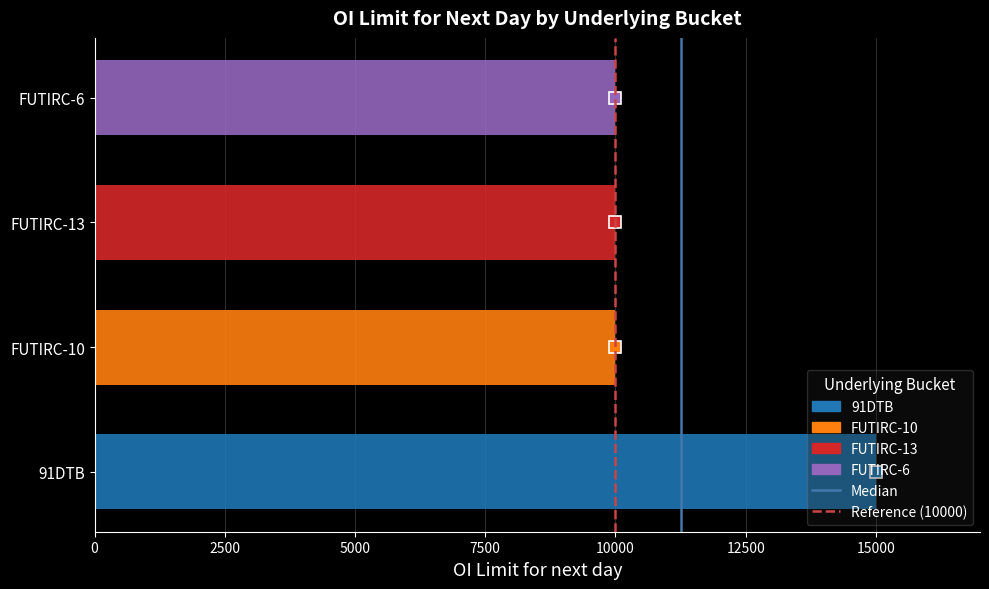

What is the difference between the Reference values at 0 and 2500?

1